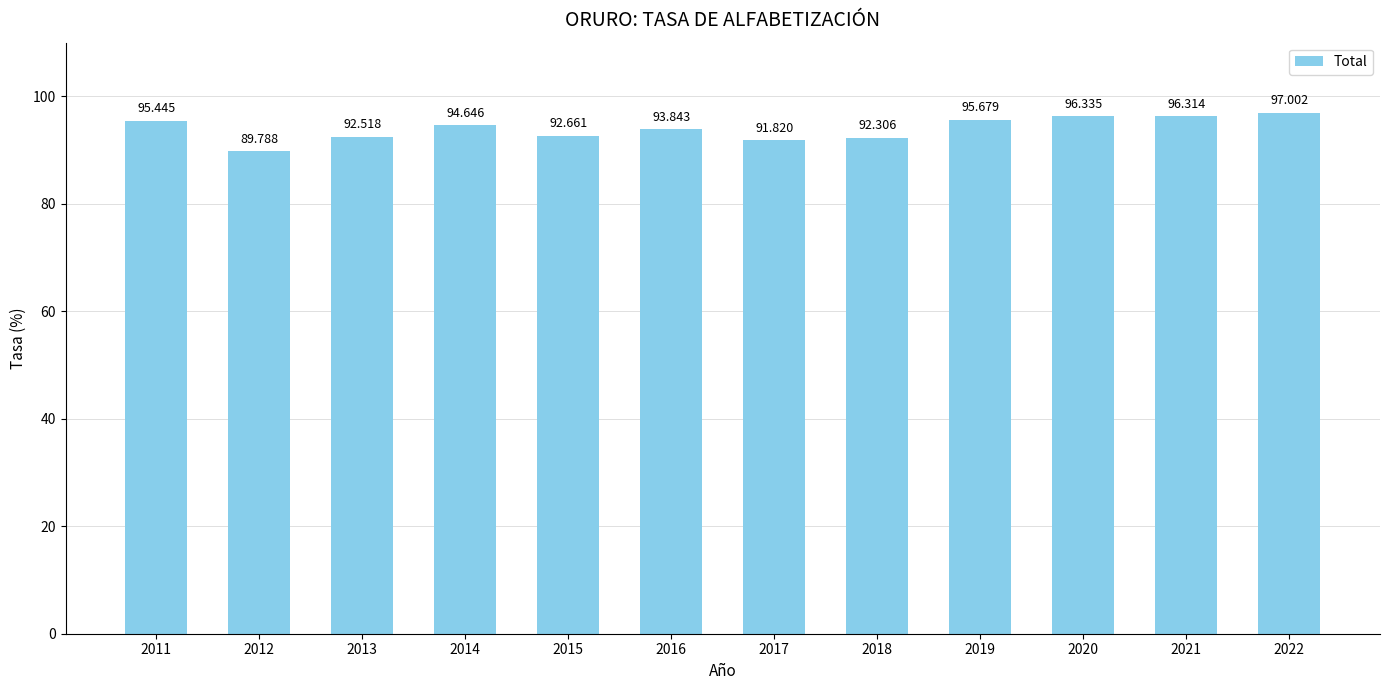

Which label corresponds to the largest value in the chart?

2022